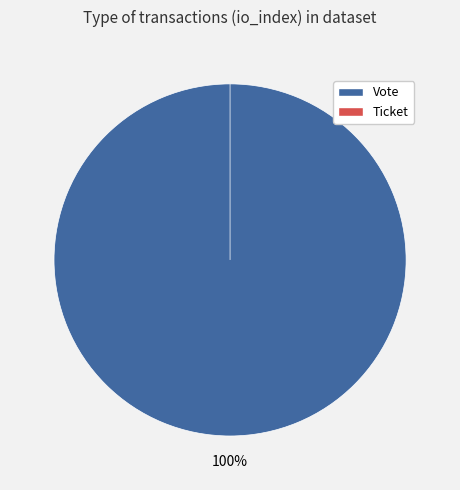

The Ticket slice represents 0% of the pie. True or false?

True